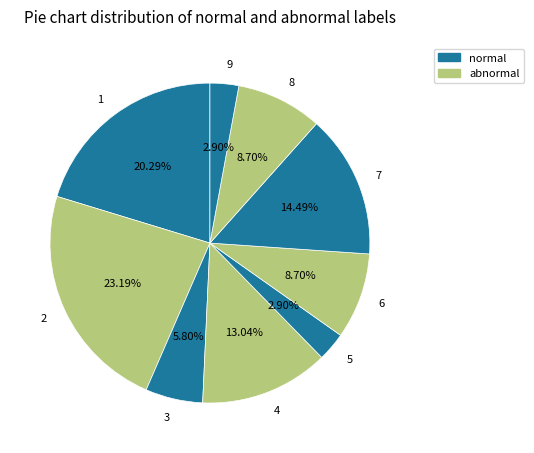

Combined, do 4 and 2 account for over 50%?

No